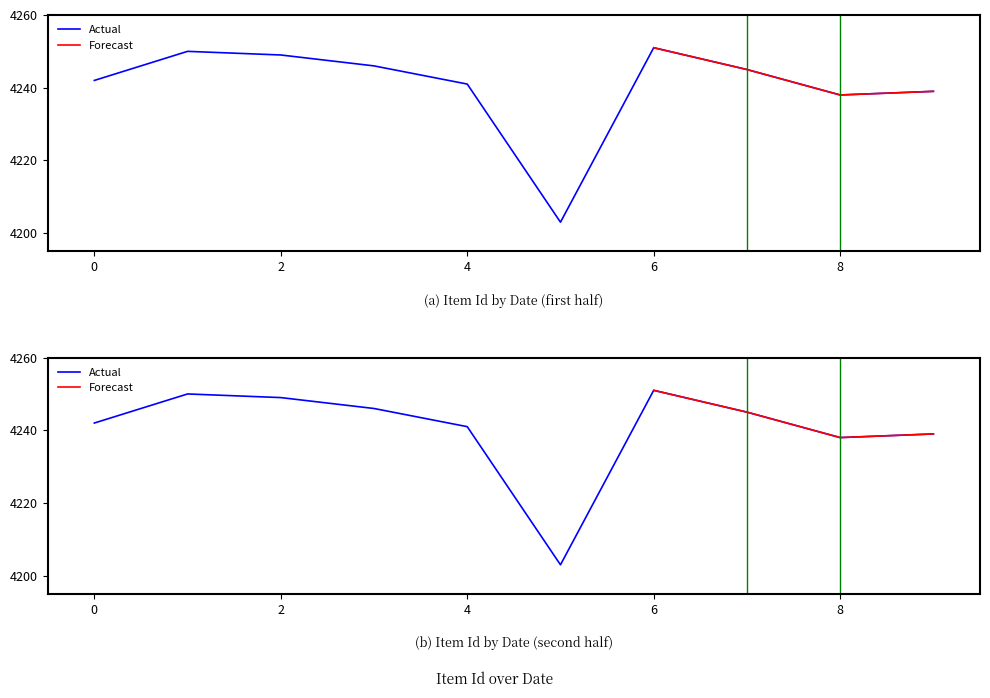

Reading left to right, list all the values displayed in this chart.

4242	4250	4249	4246	4241	4203	4251	4245	4238	4239